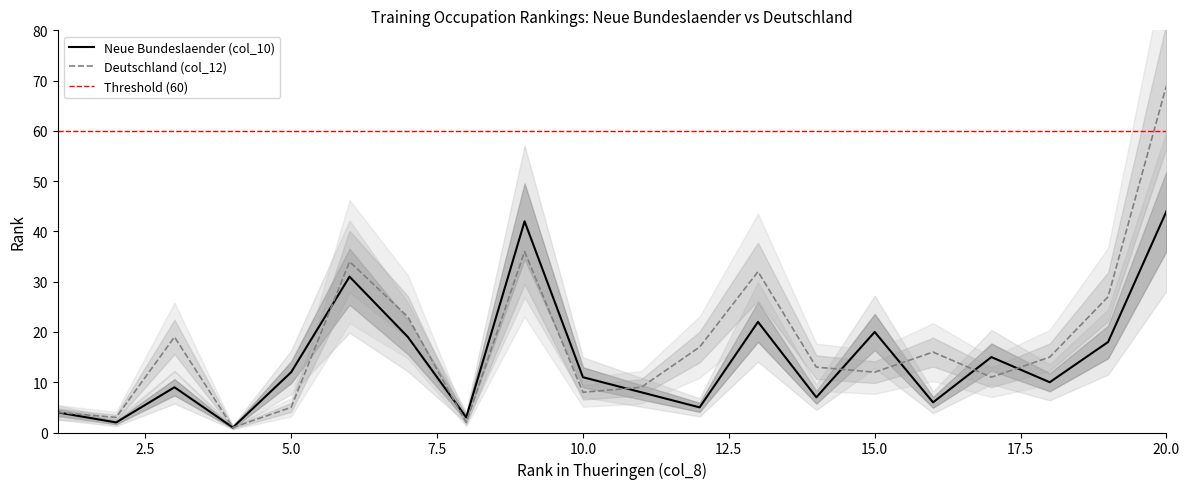

Where is Neue Bundeslaender (col_10) nearest to the value 22?

13